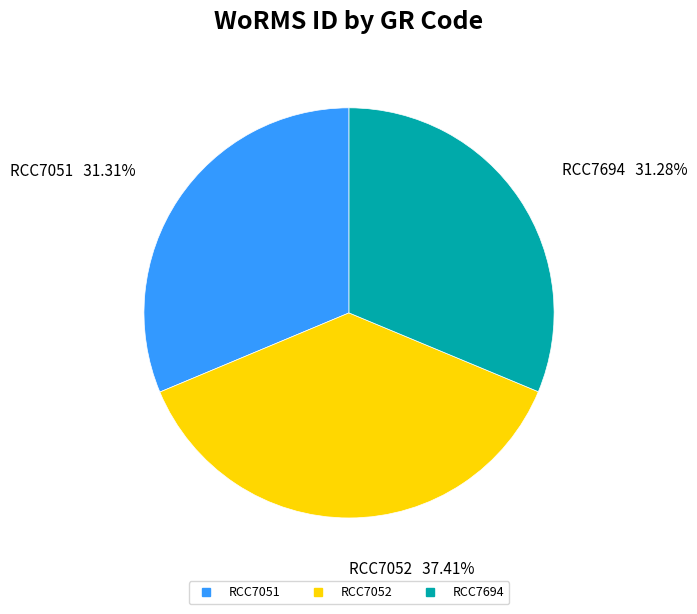

What is the ratio of the value at RCC7694 to the value at RCC7052?

0.8